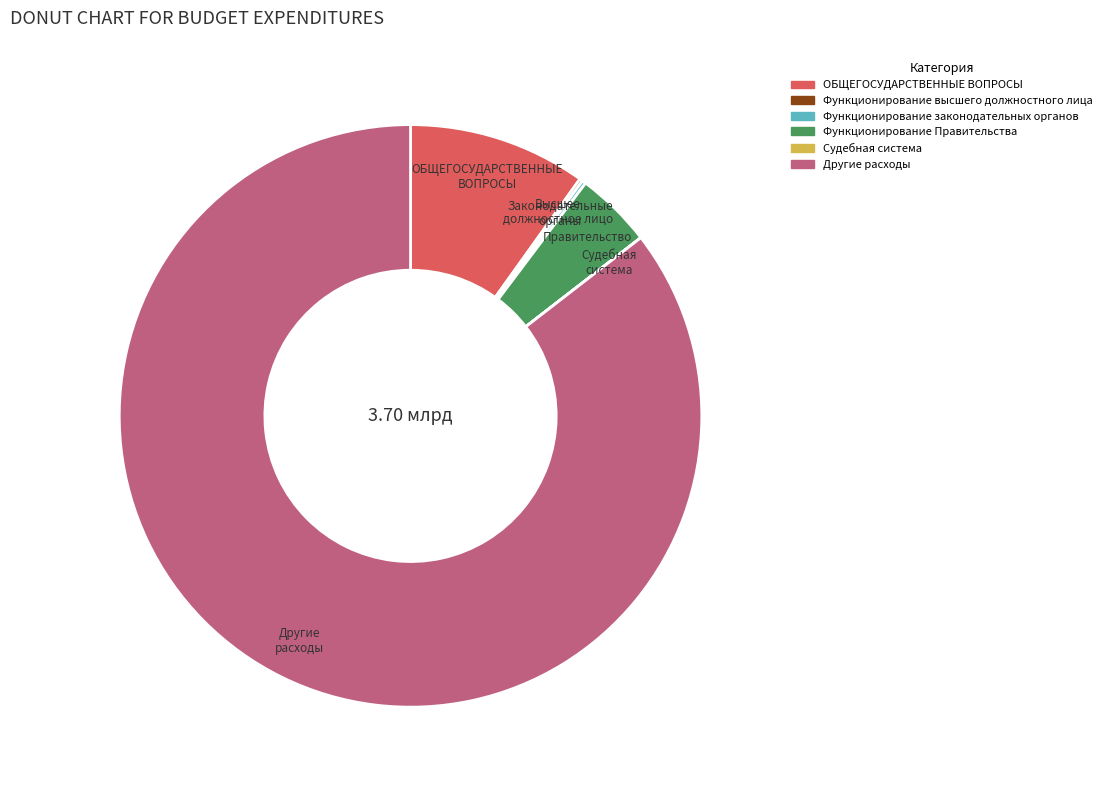

What is the largest slice in the pie chart?

Другие расходы